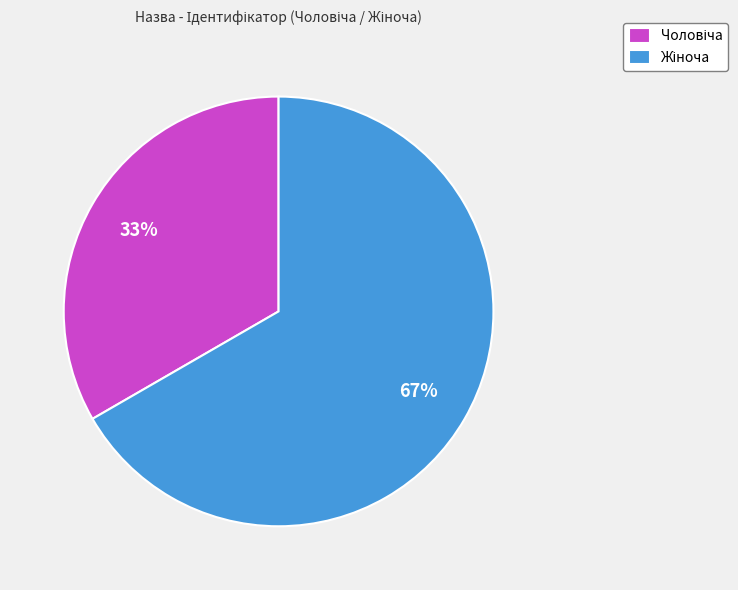

Is there any slice that represents more than half of the pie?

Yes